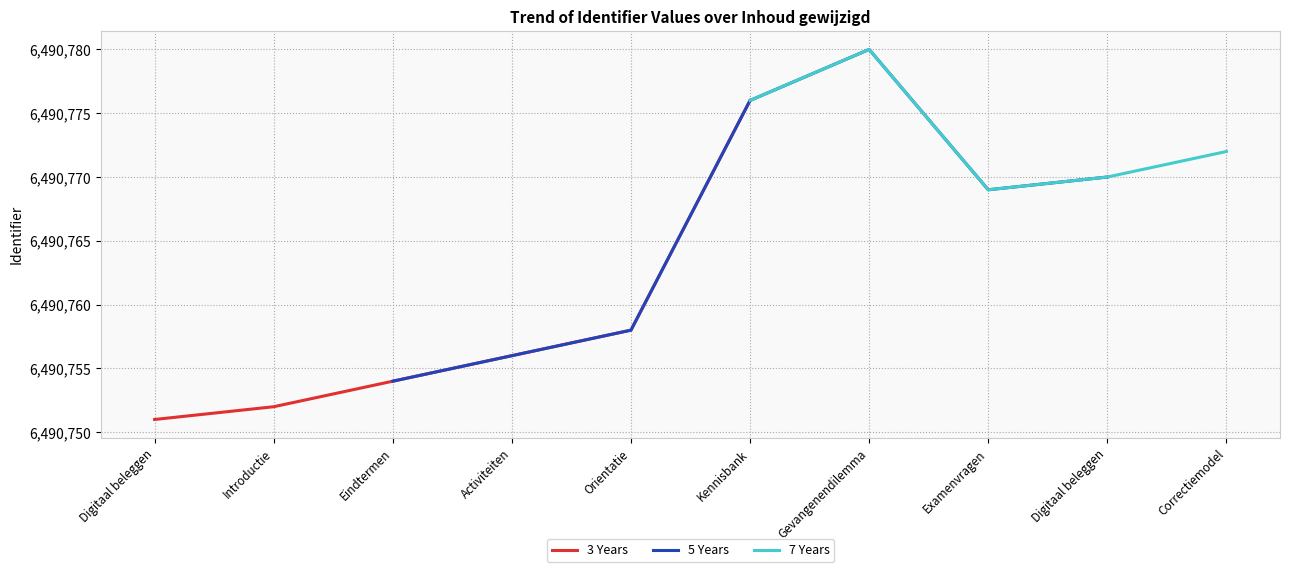

Reading left to right, what are all the values shown in this chart?

2021-01-04=6490751	2021-01-04=6490752	2021-01-04=6490754	2025-02-17=6490756	2025-02-17=6490758	2025-02-17=6490776	2025-02-17=6490780	2021-11-23=6490769	2021-11-23=6490770	2021-01-04=6490772